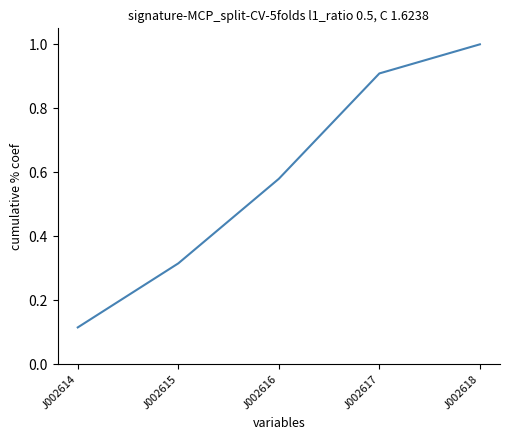

True or false: the data shows 0.3 at J002616.

False